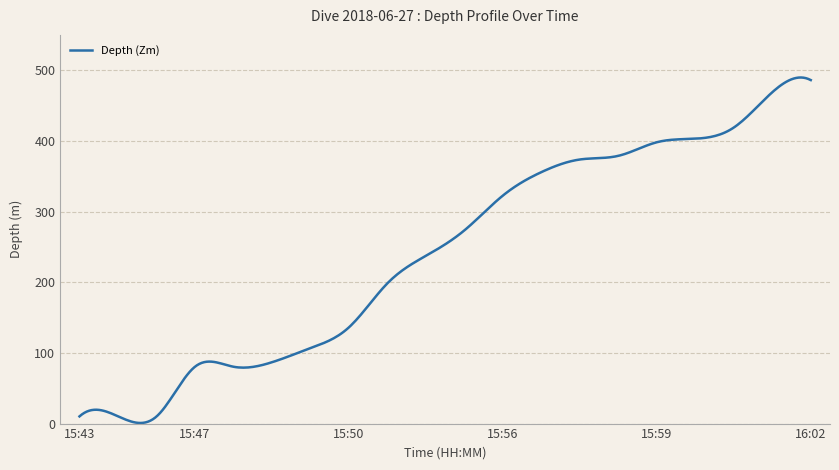

What is the difference between the maximum and minimum values?

488.9